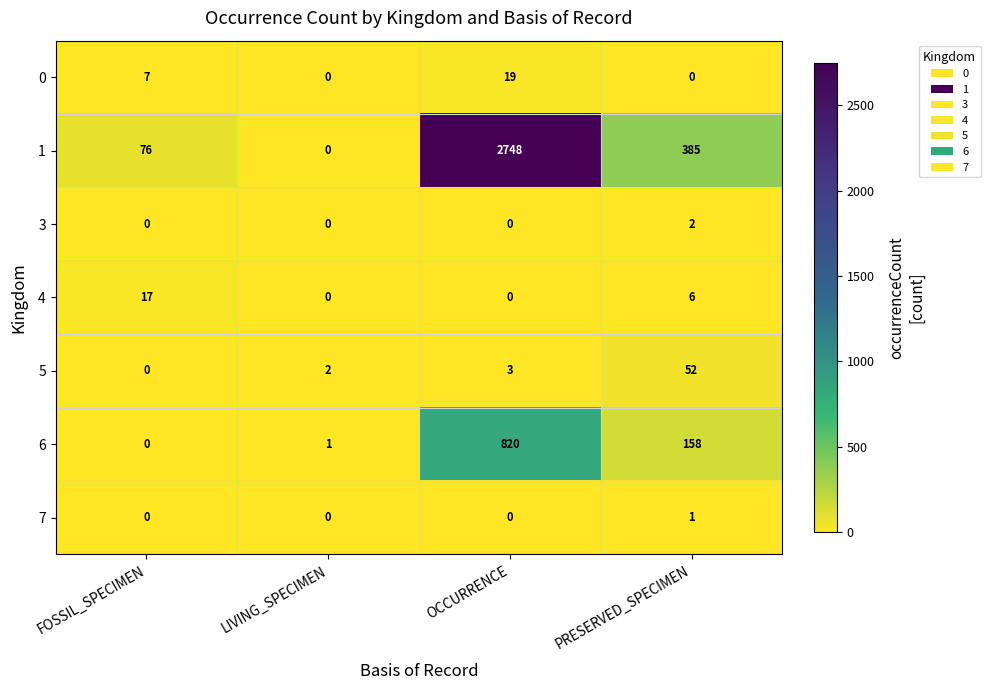

Is it true that 3 equals 0 at LIVING_SPECIMEN?

True